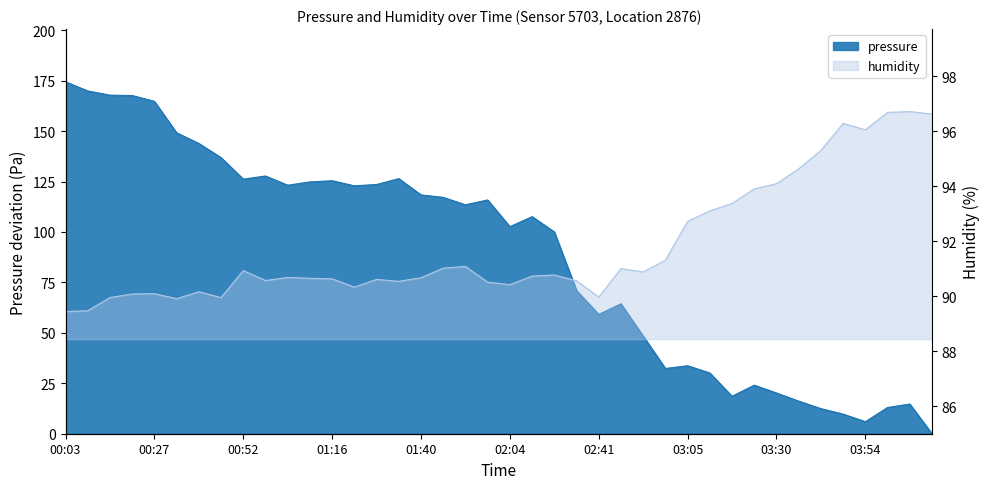

Where do humidity and pressure first cross each other?

02:16 and 02:29